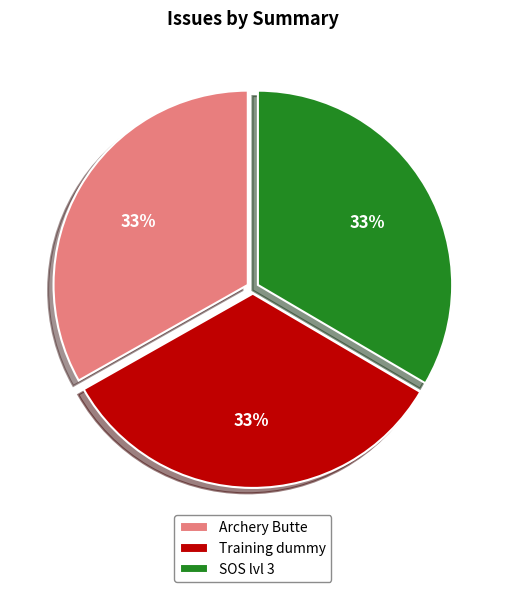

Does Training dummy account for over 50% of the chart?

No